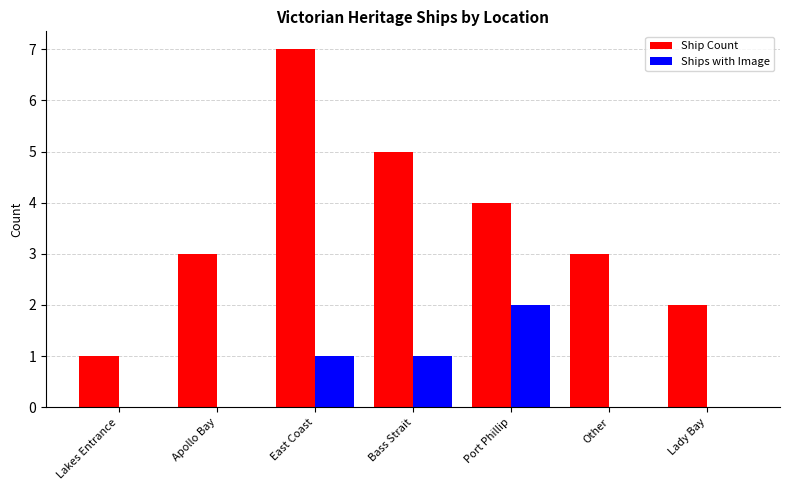

Are the bars grouped side by side (vs. stacked)?

Yes